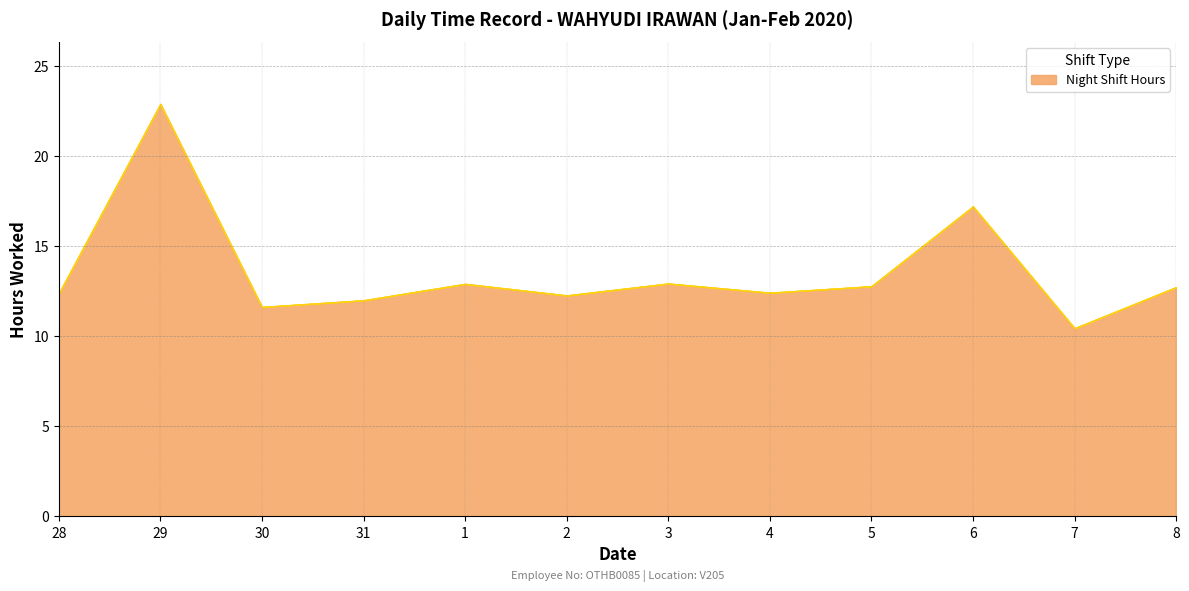

True or false: Night Shift Hours has more than 1 interior local peaks.

True